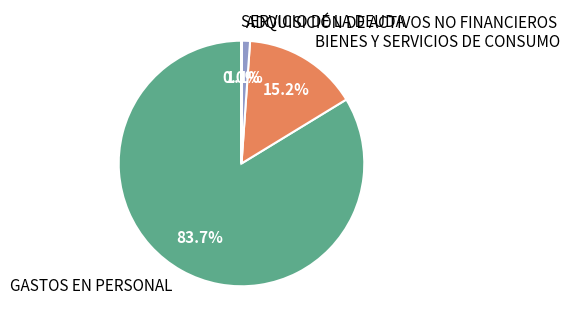

Which has a higher value, GASTOS EN PERSONAL or ADQUISICIÓN DE ACTIVOS NO FINANCIEROS?

GASTOS EN PERSONAL